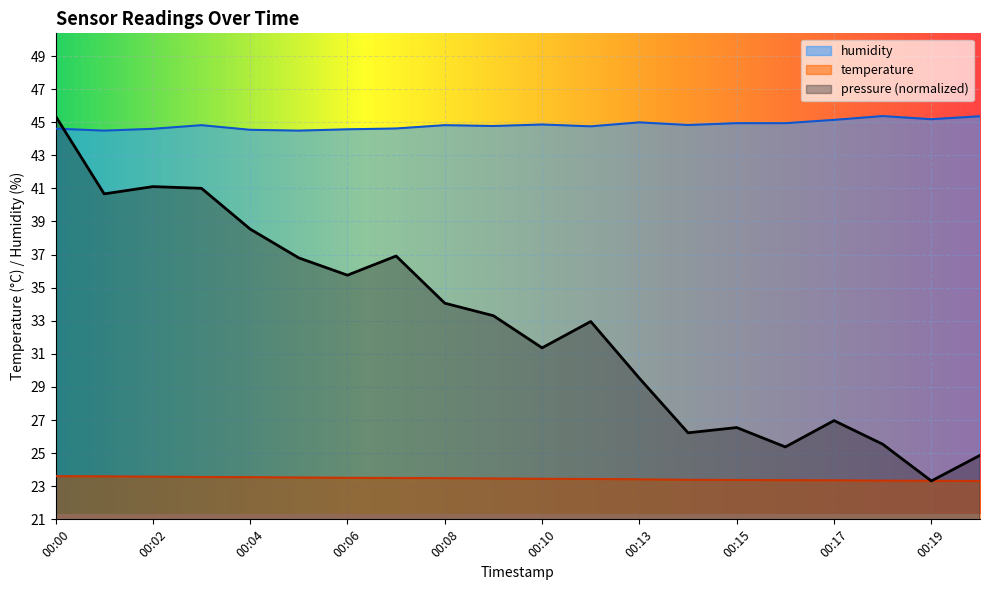

How many interior local peaks does the pressure series have?

5